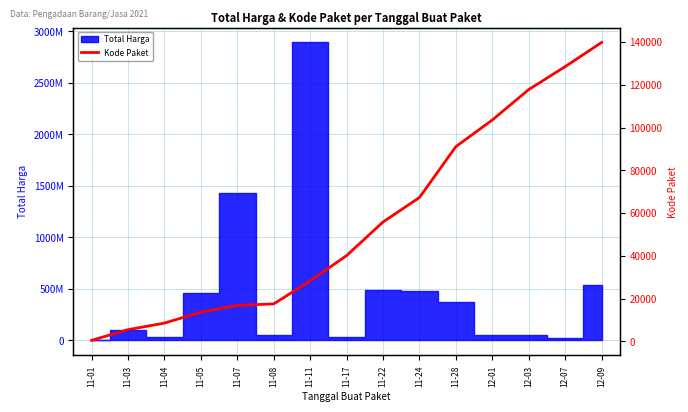

What is the minimum value shown in the chart?

464